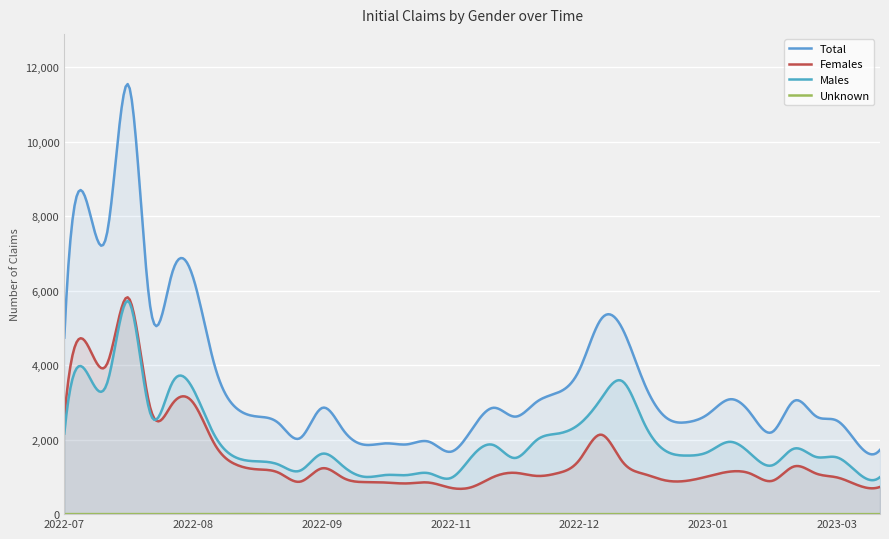

How many distinct data groups are displayed?

4